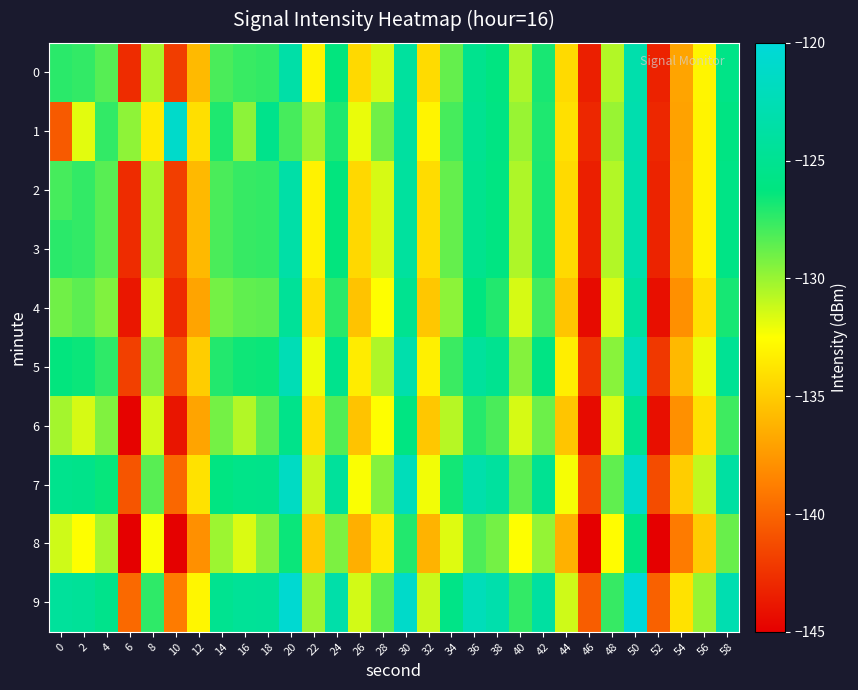

Which label corresponds to the largest value in the chart?

50